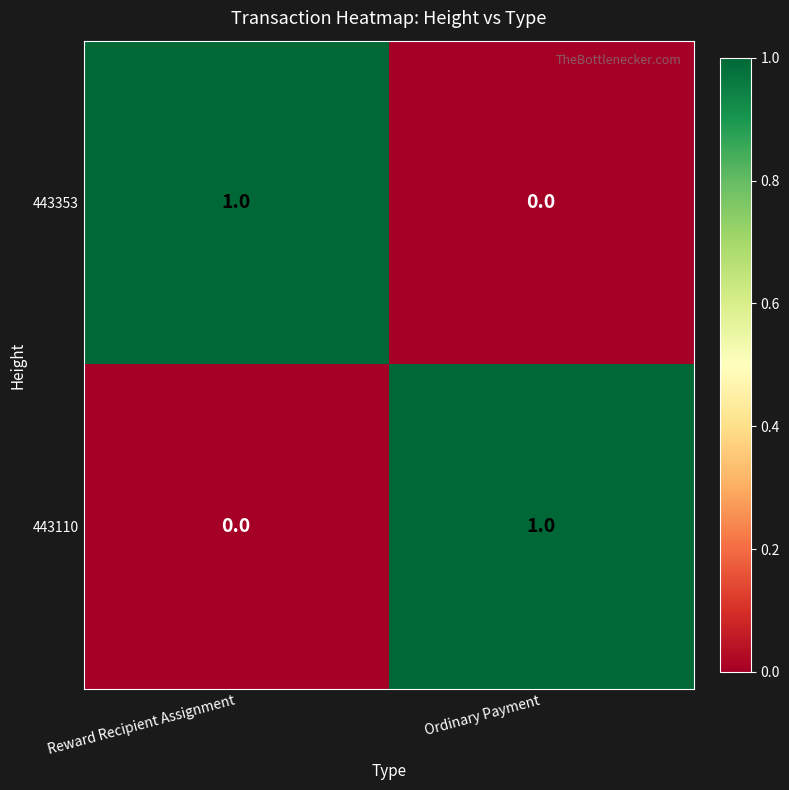

What is the difference between the highest and lowest values at Ordinary Payment?

1